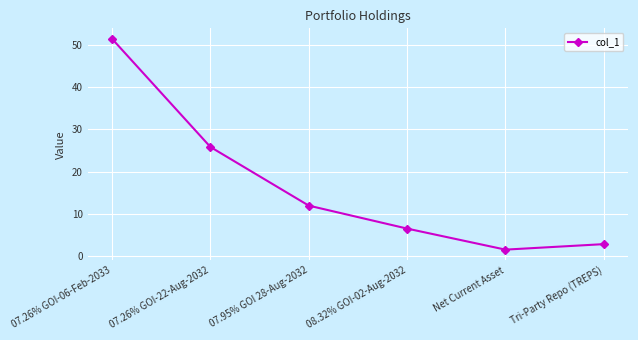

What is the ratio of the value at Net Current Asset to the value at 08.32% GOI-02-Aug-2032?

0.2